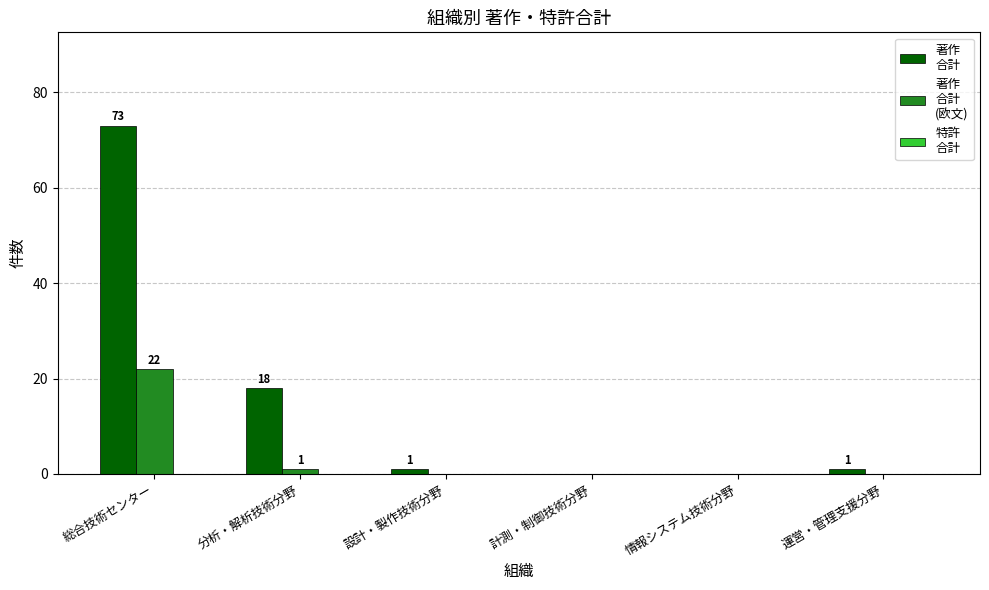

Which label corresponds to the largest value in the chart?

総合技術センター